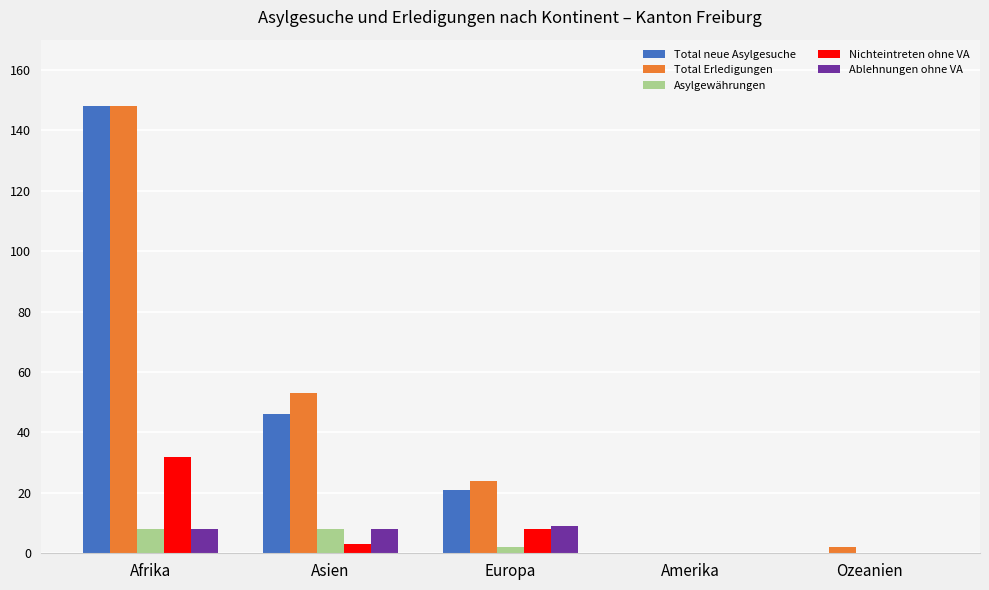

Which series changed the most between Afrika and Asien?

Total neue Asylgesuche